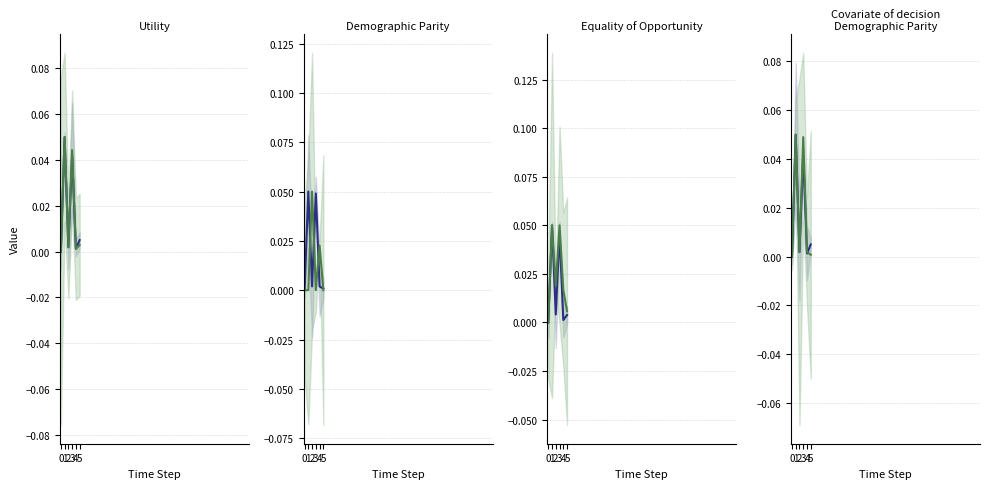

True or false: 302 Total and 304 Total cross at least once.

True